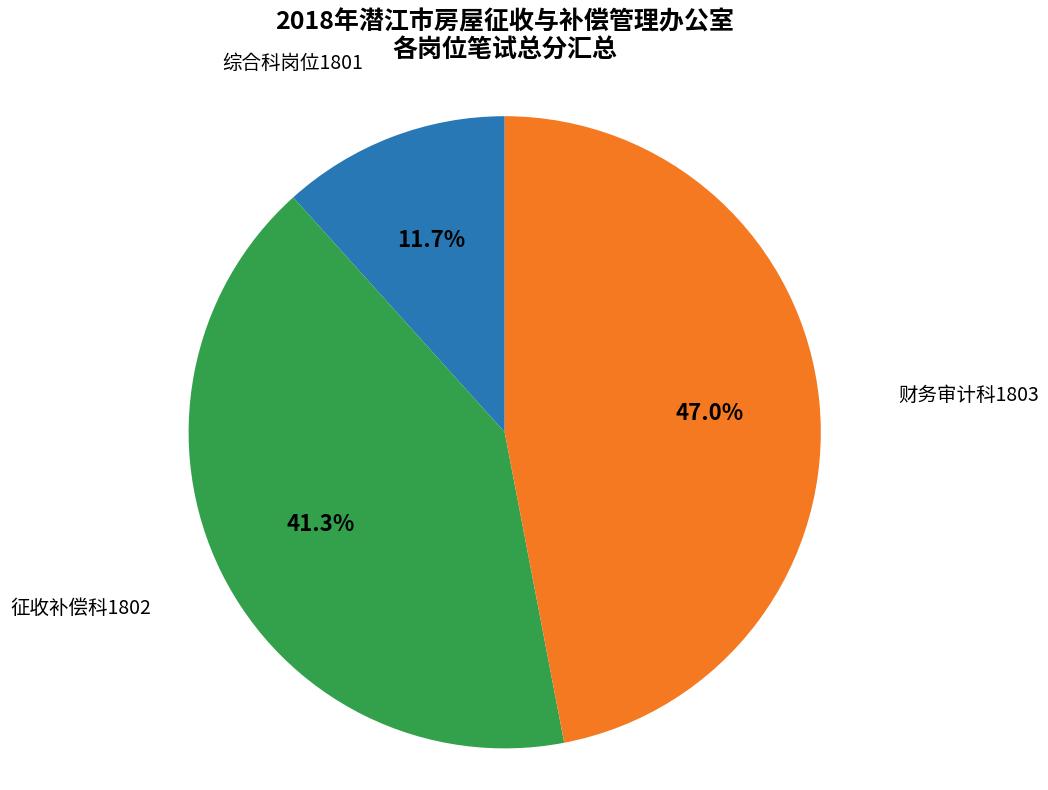

What is the ratio of the value at 征收补偿科1802 to the value at 综合科岗位1801?

3.5